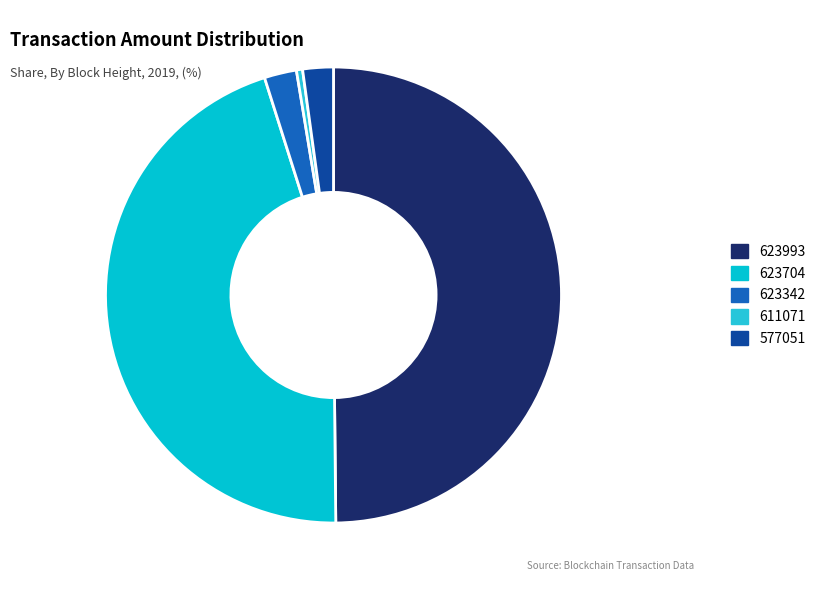

How many slices are in this pie chart?

5